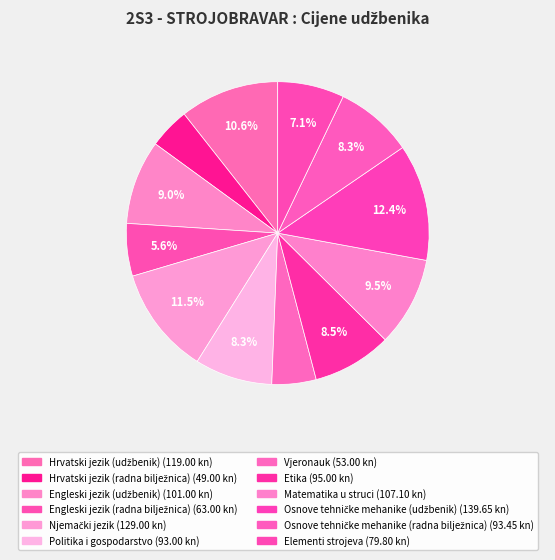

What is the change in value from Engleski jezik (radna bilježnica) to Njemački jezik?

+66.0